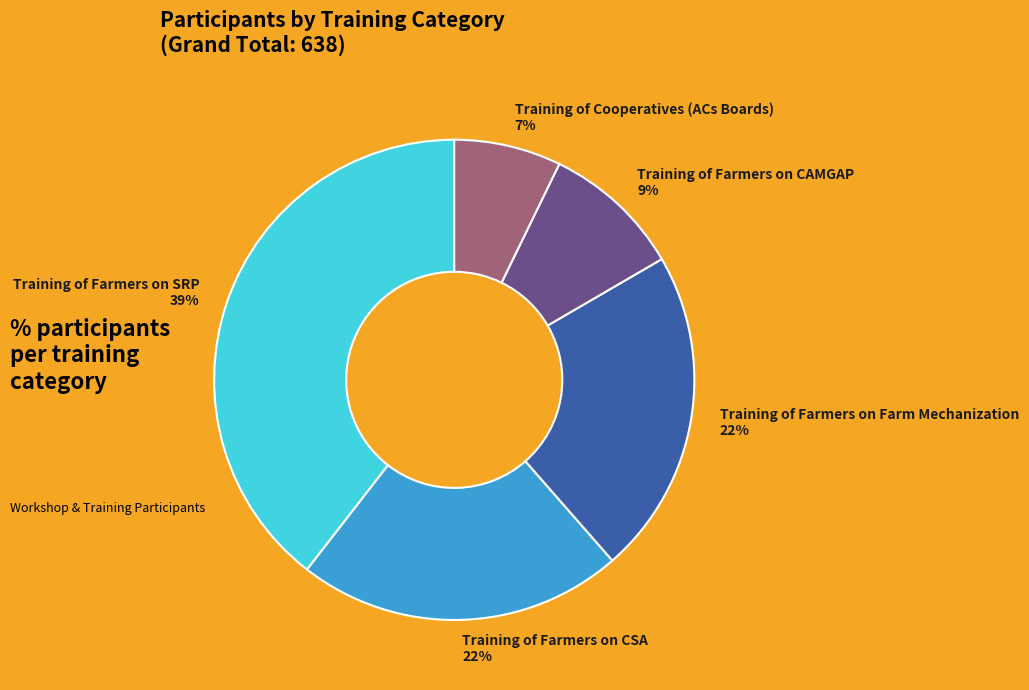

Is the sum of Training of Farmers on CSA 22% and Training of Farmers on SRP 39% greater than half?

Yes